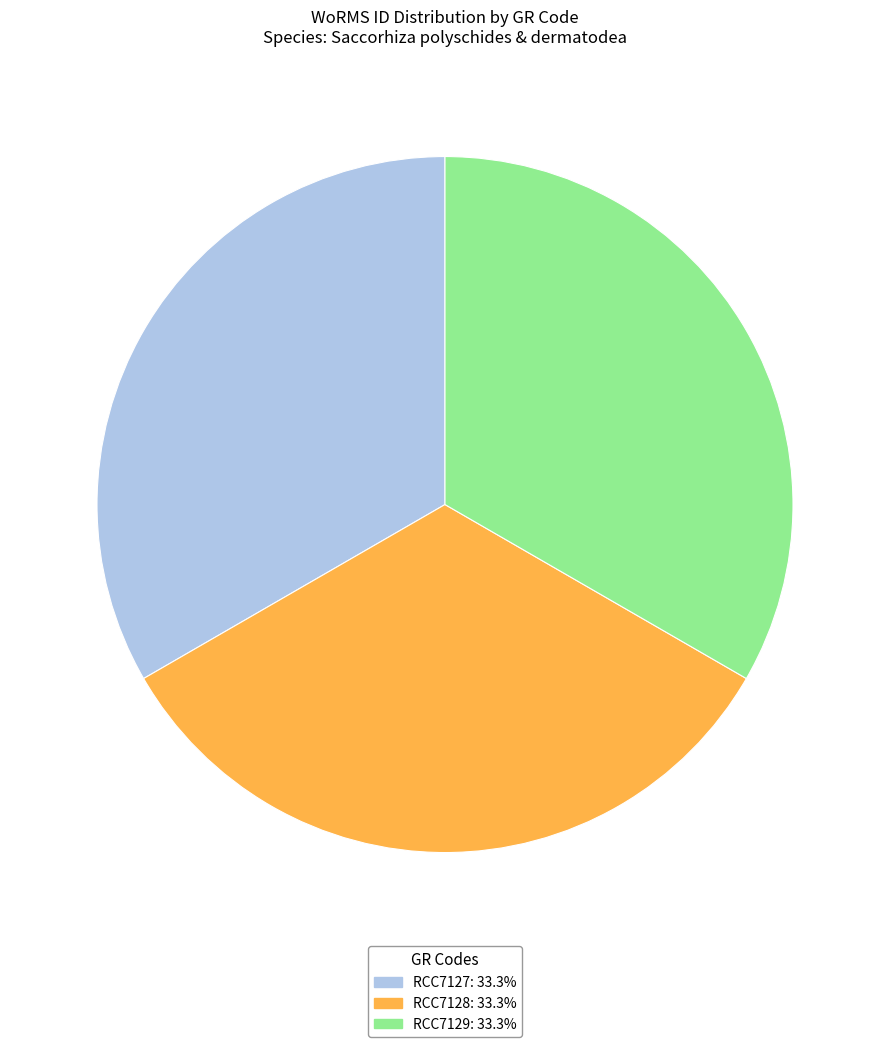

Approximately how many times larger is the value at RCC7127: 33.3% compared to RCC7128: 33.3%?

1.0